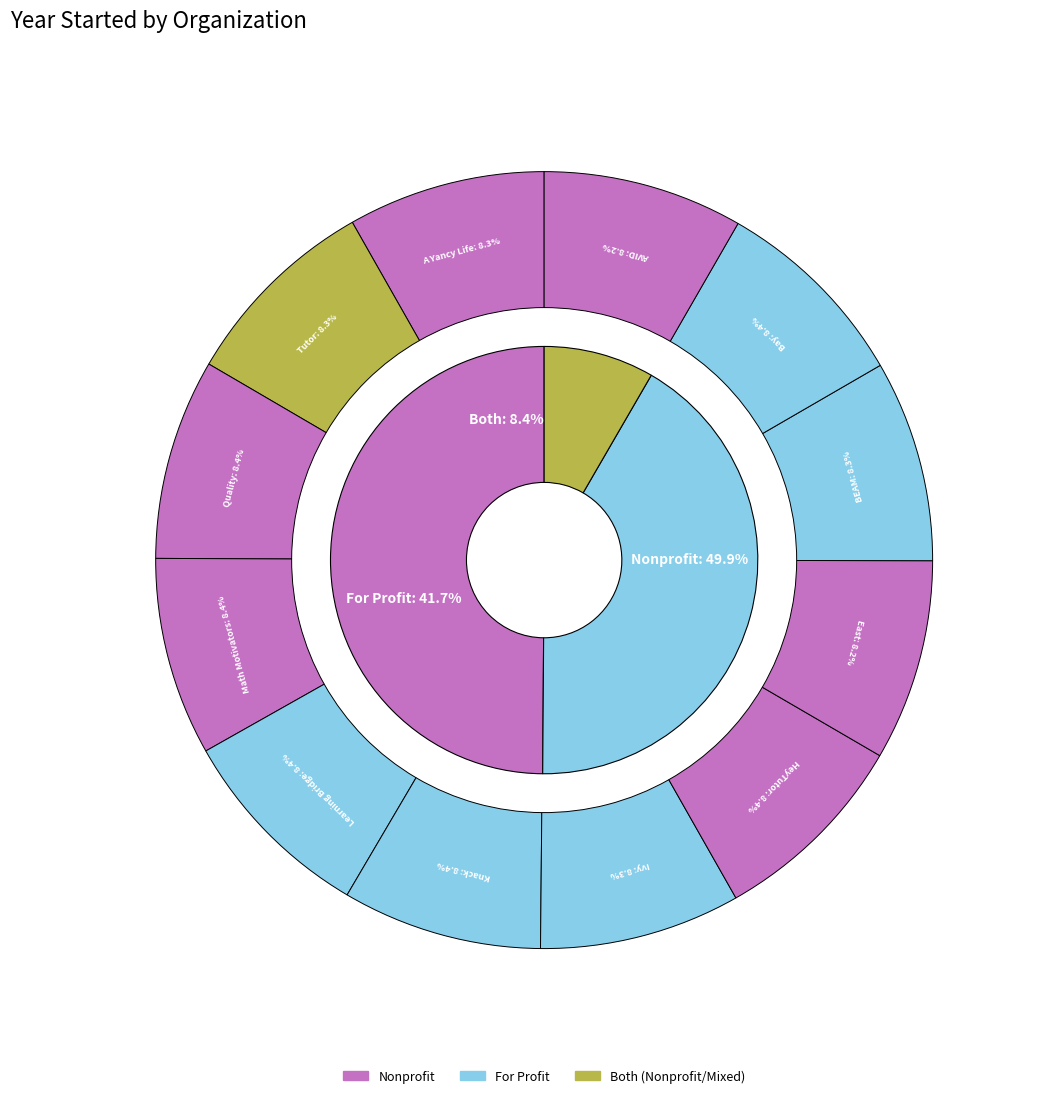

What is the change in value from HeyTutor to Learning Bridge?

+7